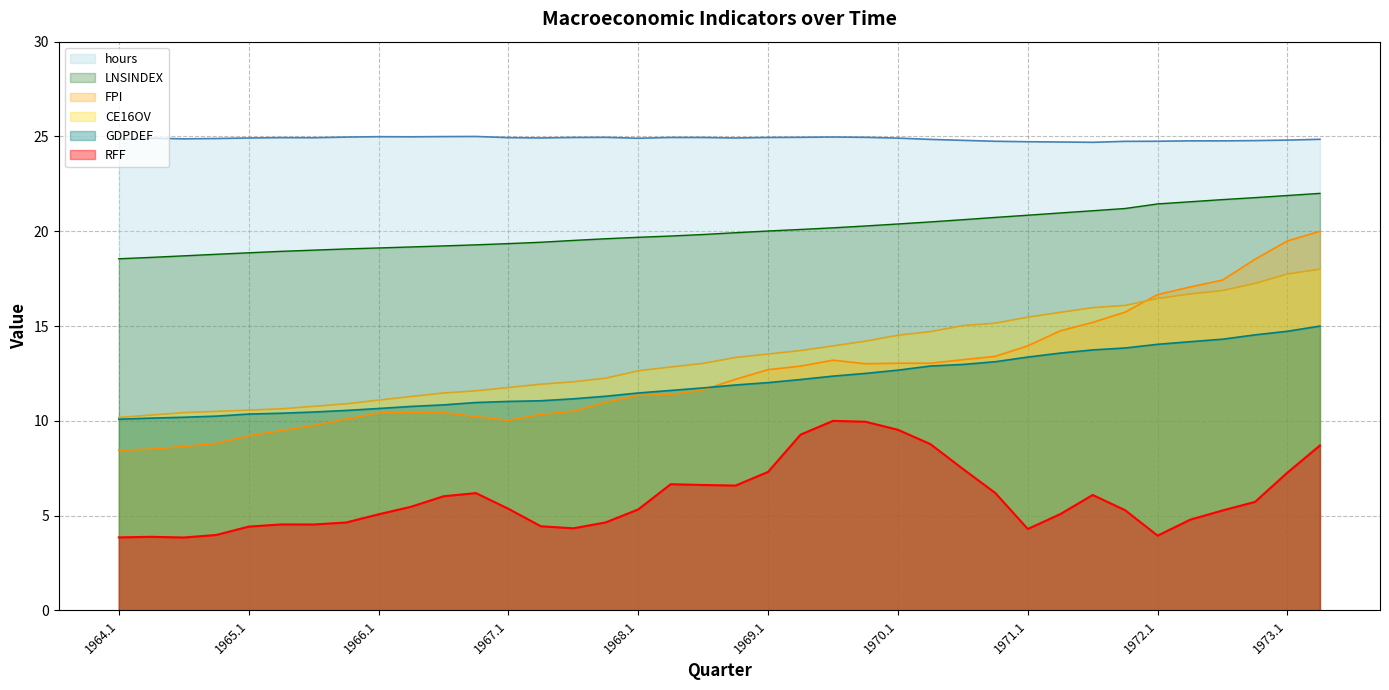

Which series has the widest spread of values?

FPI